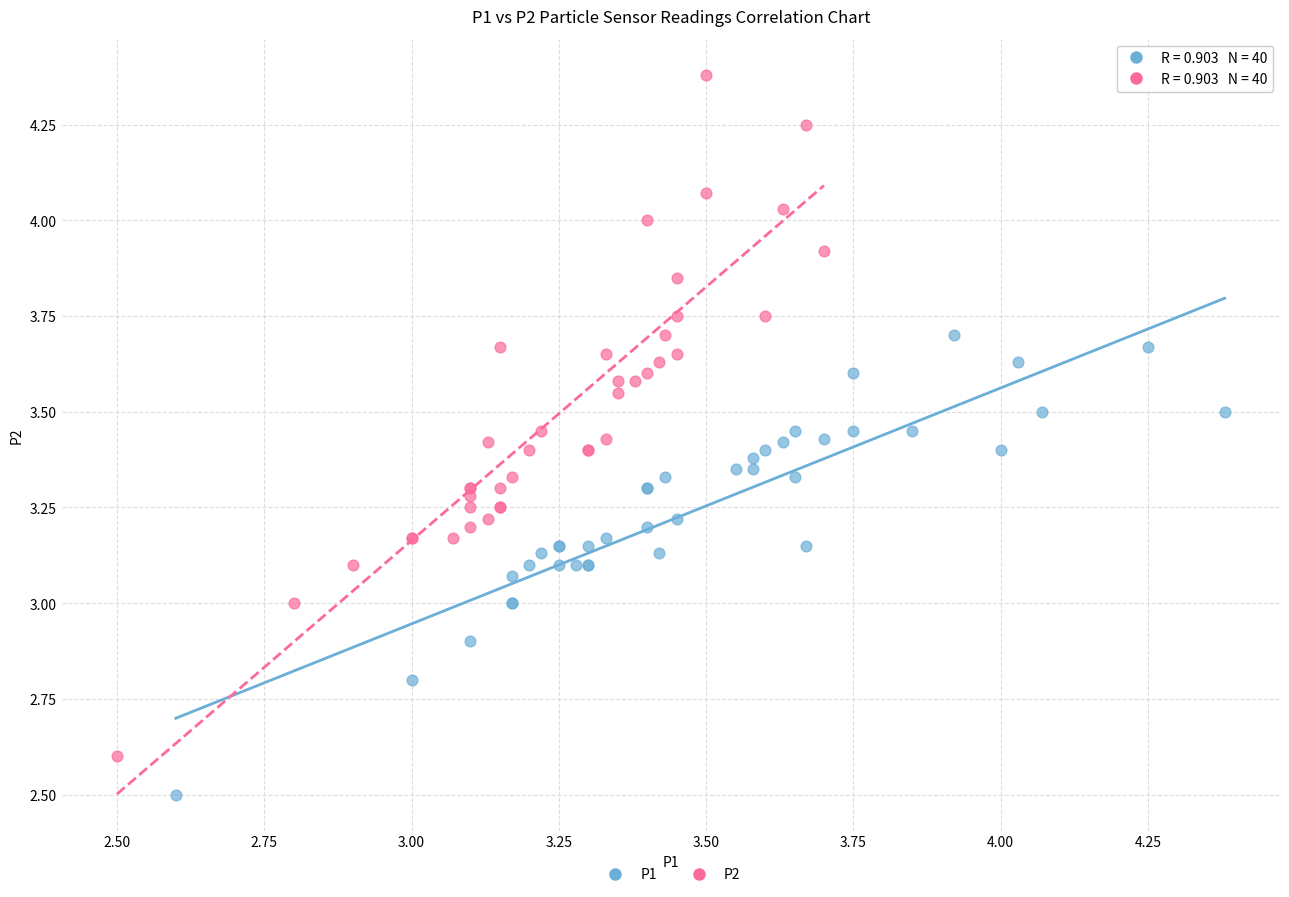

Which series reaches the maximum Y coordinate?

P2